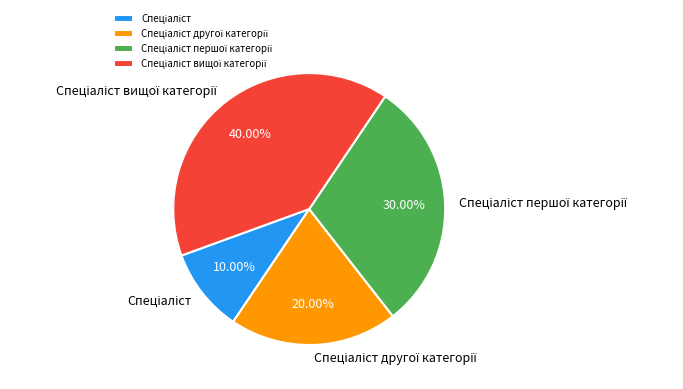

Is there a majority slice in this chart?

No